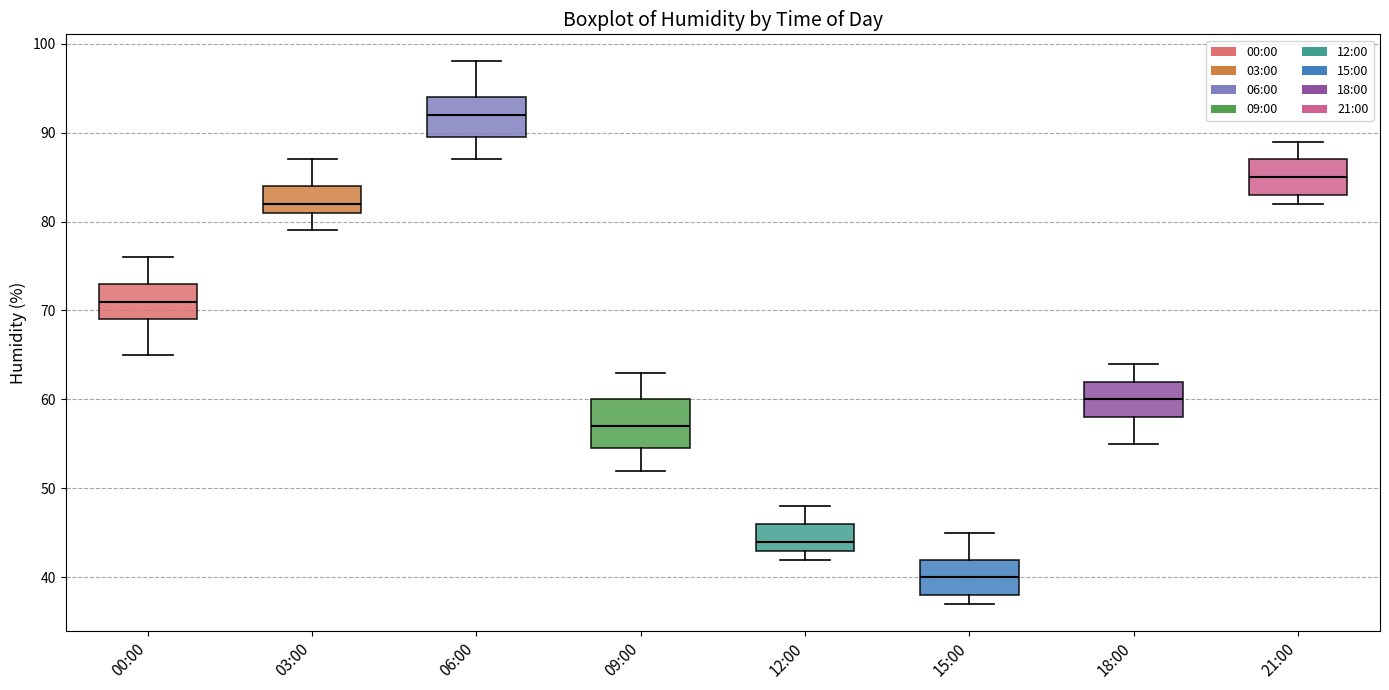

Which box has the lowest median line?

15:00